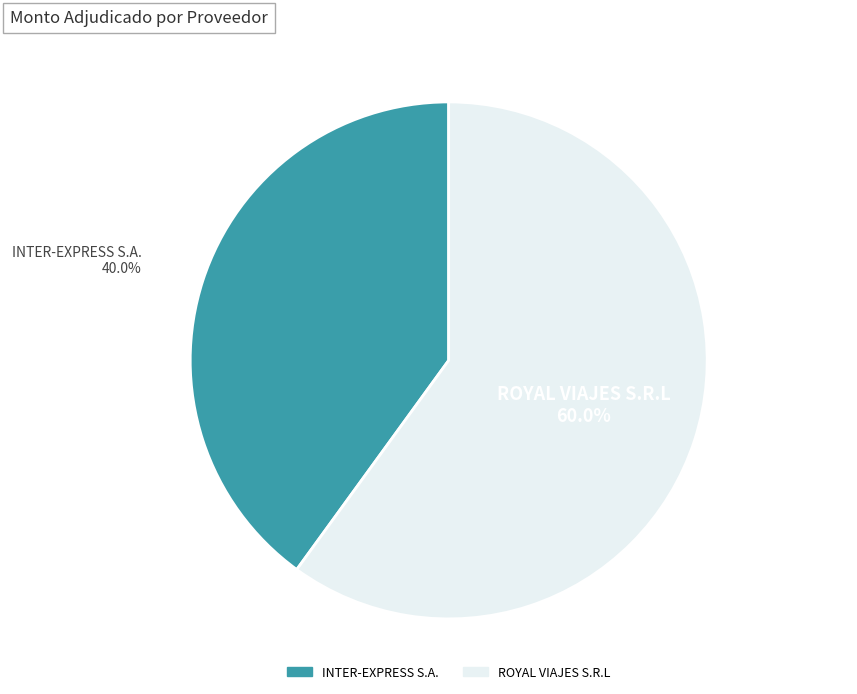

To the nearest percent, what is the combined percentage of ROYAL VIAJES S.R.L and INTER-EXPRESS S.A.?

100%